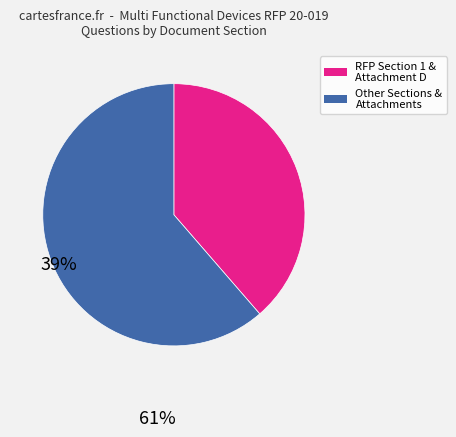

Is there any slice that represents more than half of the pie?

Yes